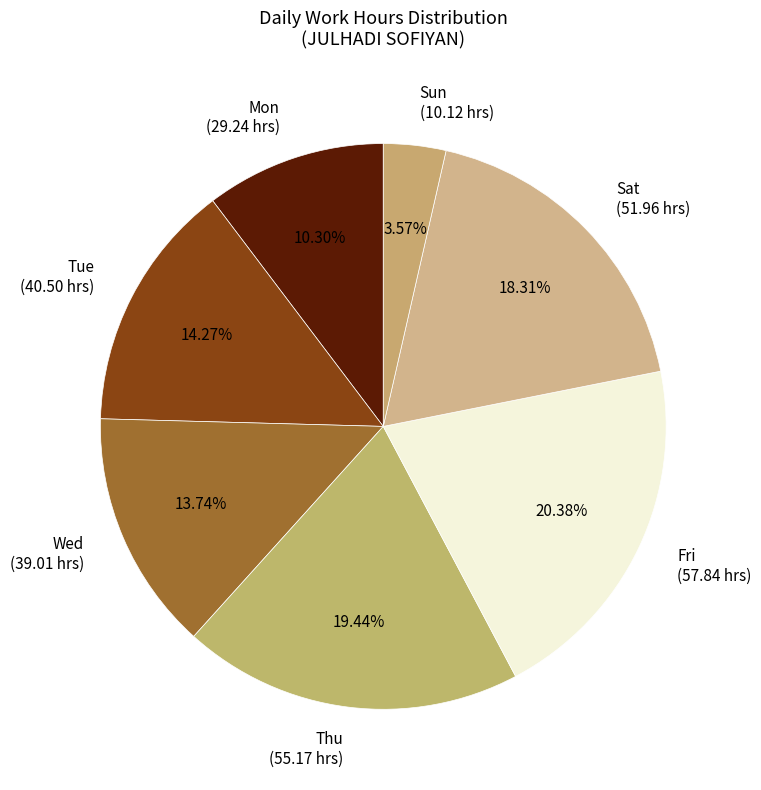

Does Wed represent more than half of the total?

No